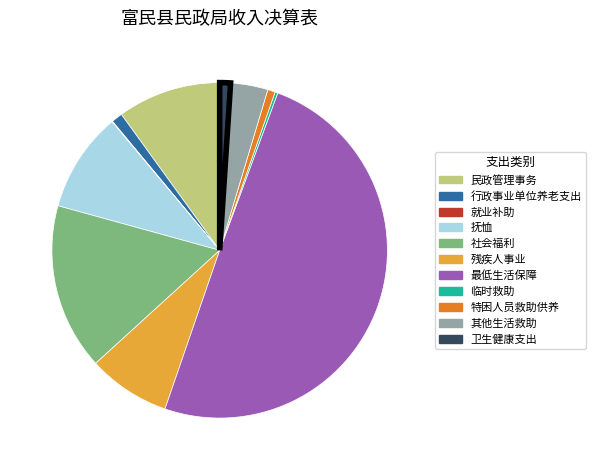

Do 行政事业单位养老支出 and 社会福利 together represent more than half of the pie?

No